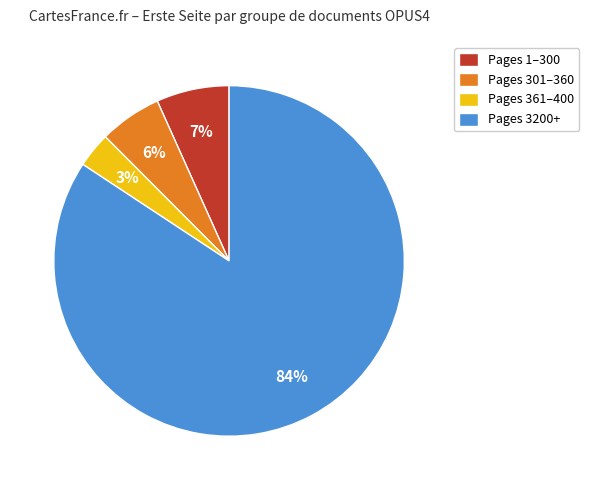

Is there any slice that represents more than half of the pie?

Yes